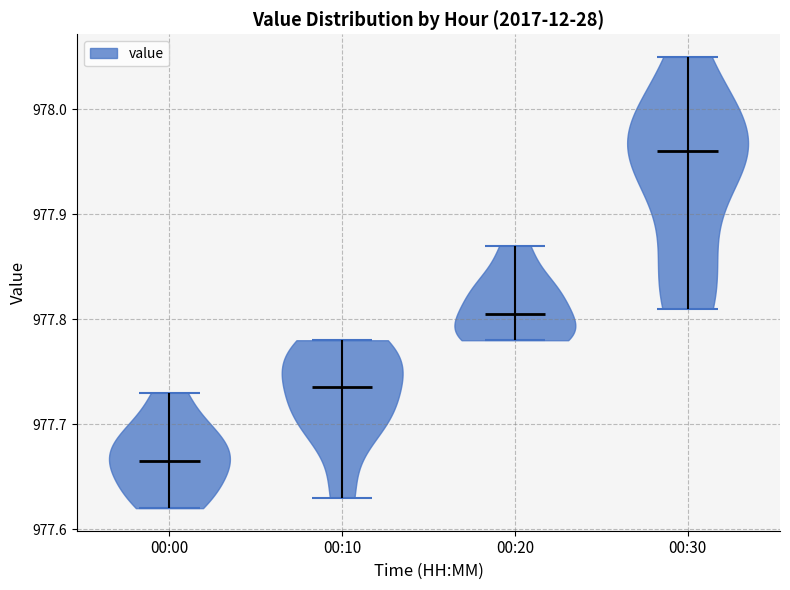

What is the highest point the violin for 00:30 reaches on the y-axis? The values are not printed on the chart, so give them approximately, as read against the axis.

978.05